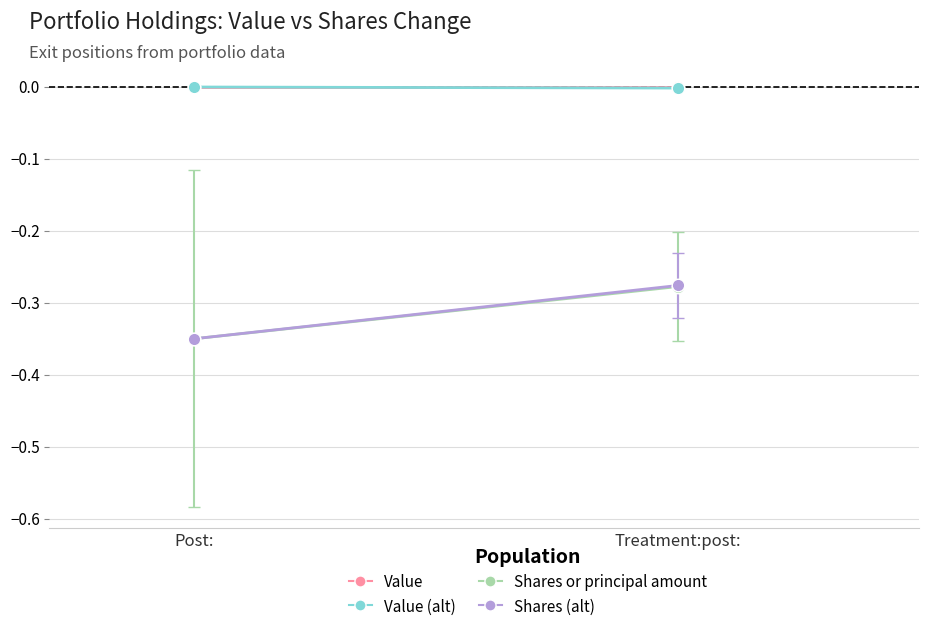

What is the difference between the highest and lowest values at Treatment:post:?

0.3